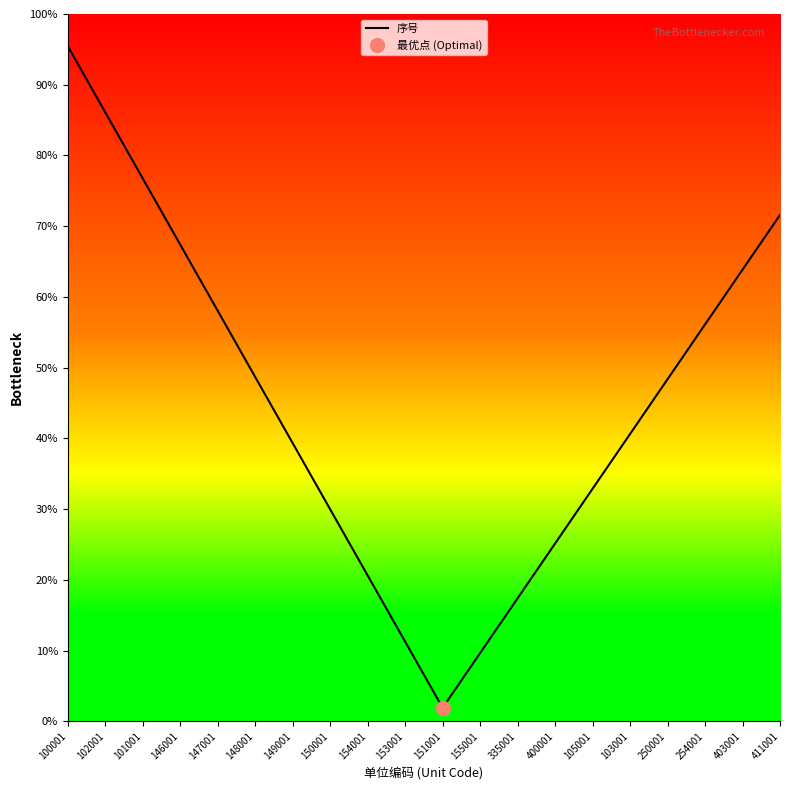

What position from the right is 400001?

7